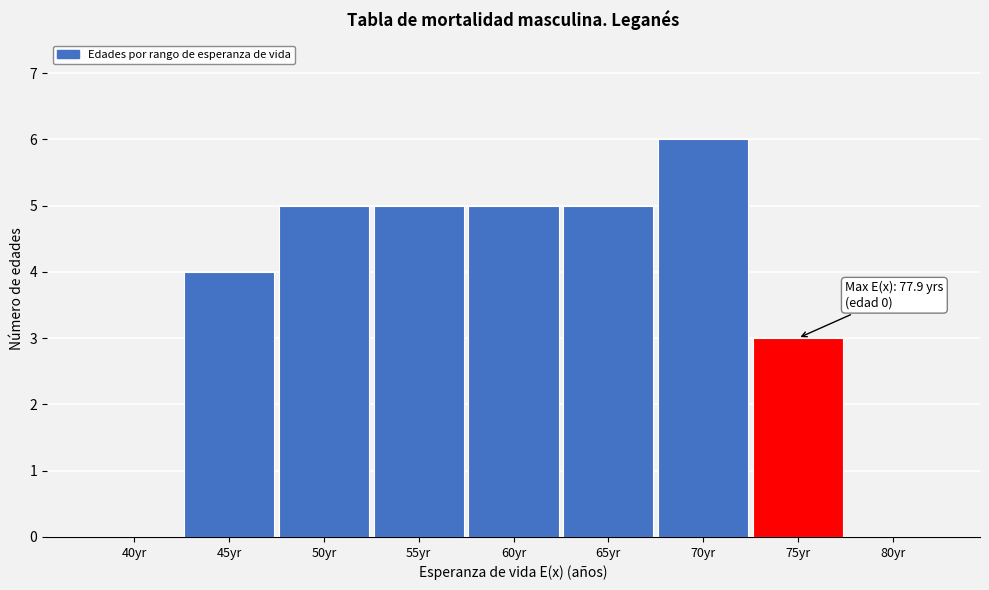

Reading right to left, transcribe all the data shown in this chart.

80yr=0	75yr=3	70yr=6	65yr=5	60yr=5	55yr=5	50yr=5	45yr=4	40yr=0